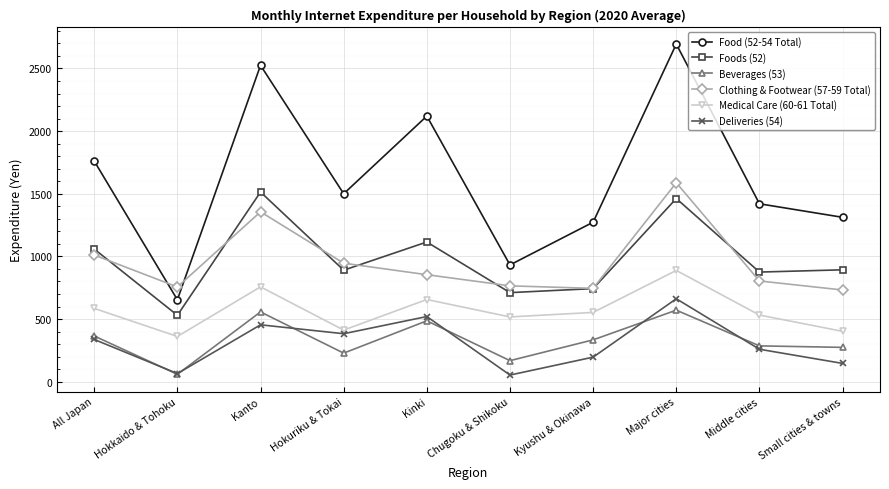

Where does the Clothing & Footwear (57-59 Total) series first go above 854?

All Japan